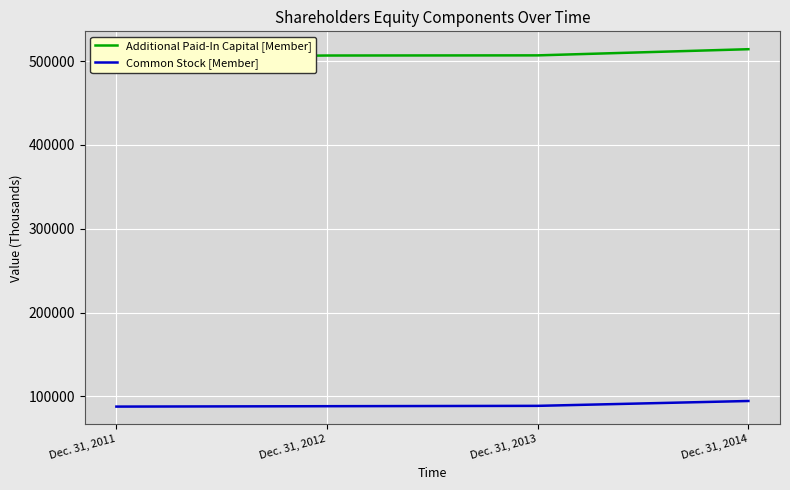

Count the number of data series in this chart.

2